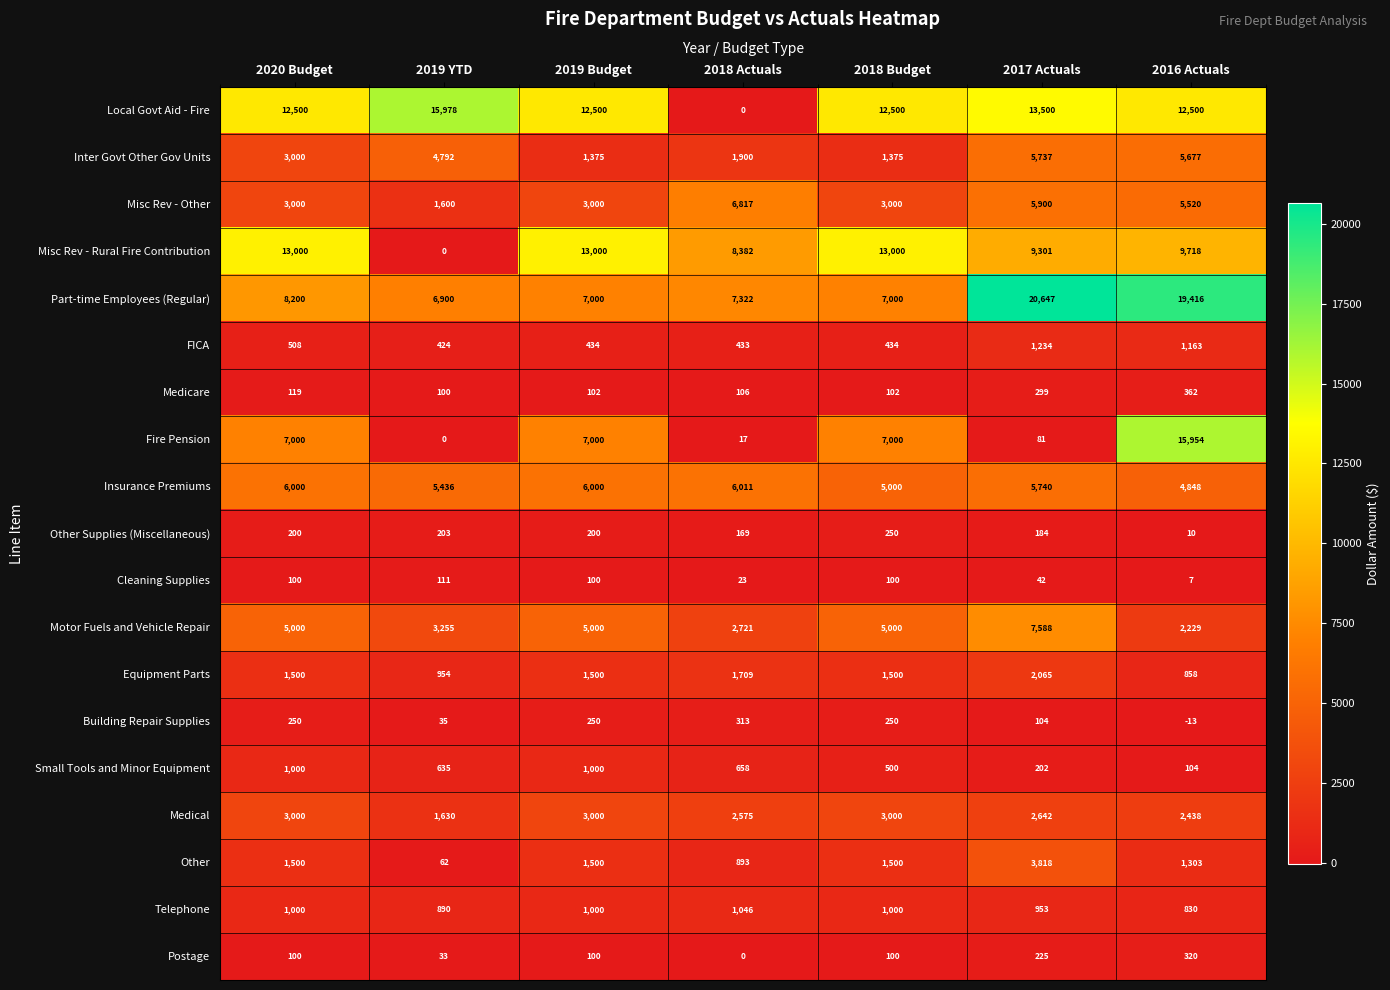

Read the Cleaning Supplies value at 2018 Actuals.

23